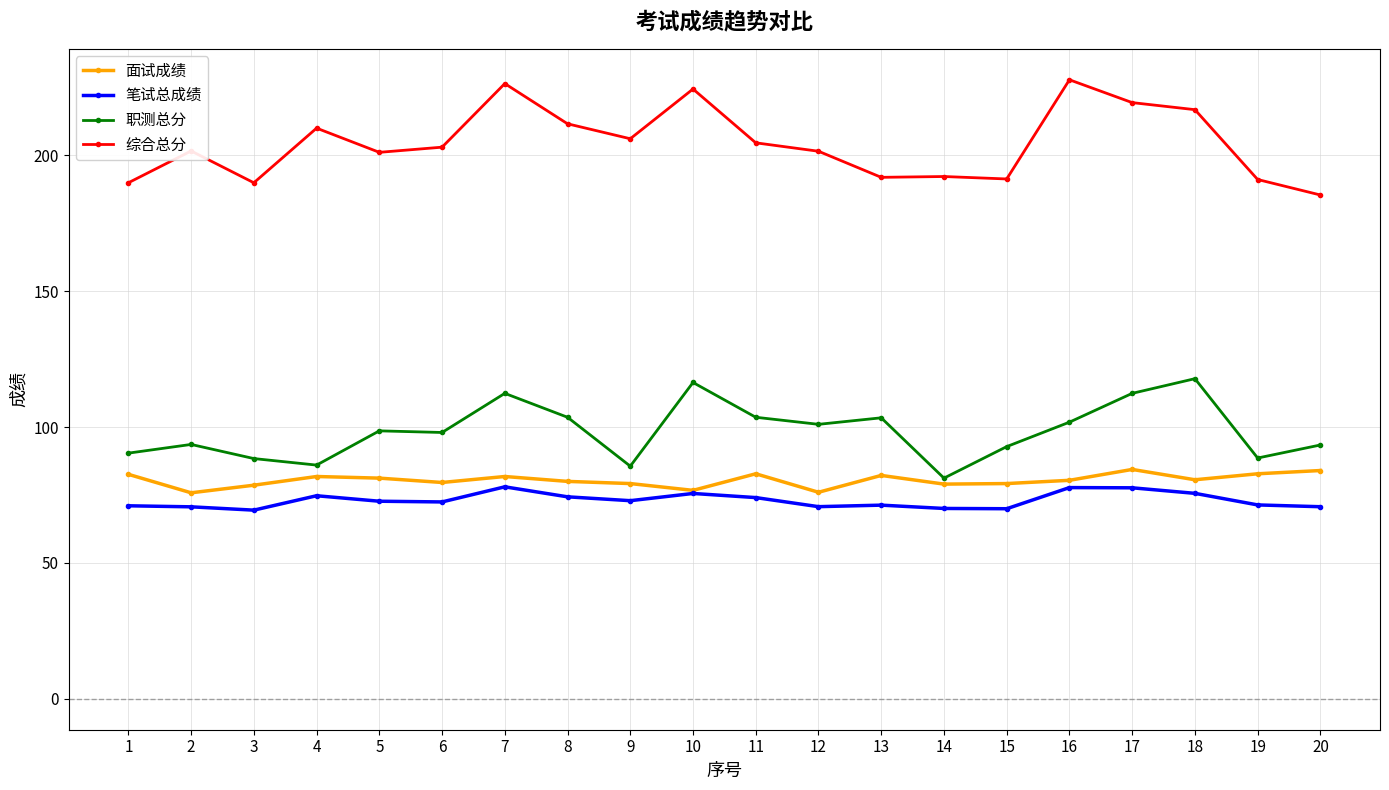

What is the value of the 笔试总成绩 point at the 12th from the left?

70.7